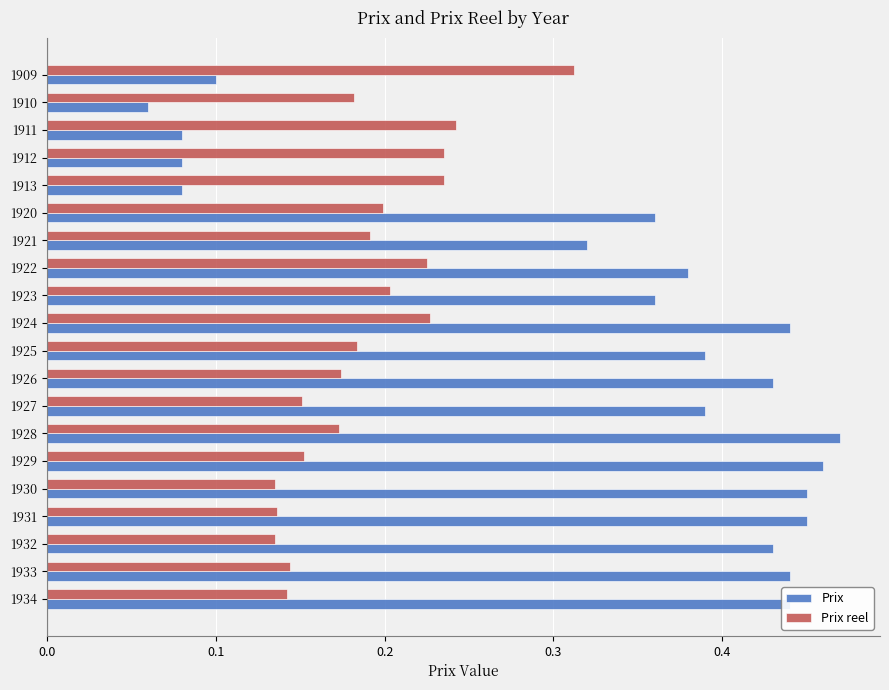

True or false: Prix reel has a value of 0.2 at 1920.

True